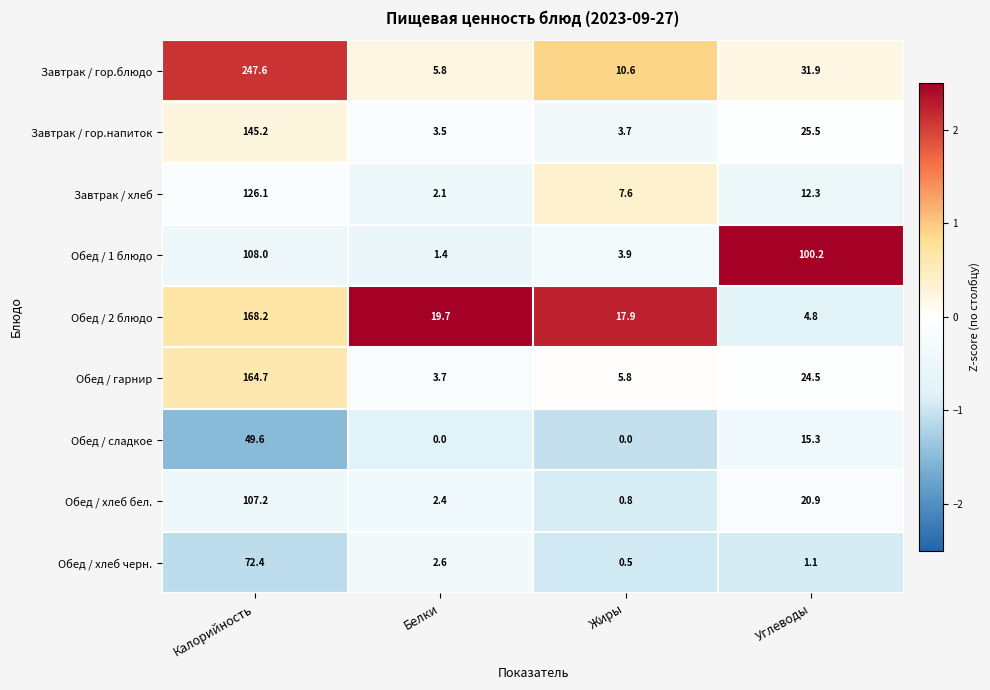

What value does the Обед / гарнир series have at Калорийность?

164.7